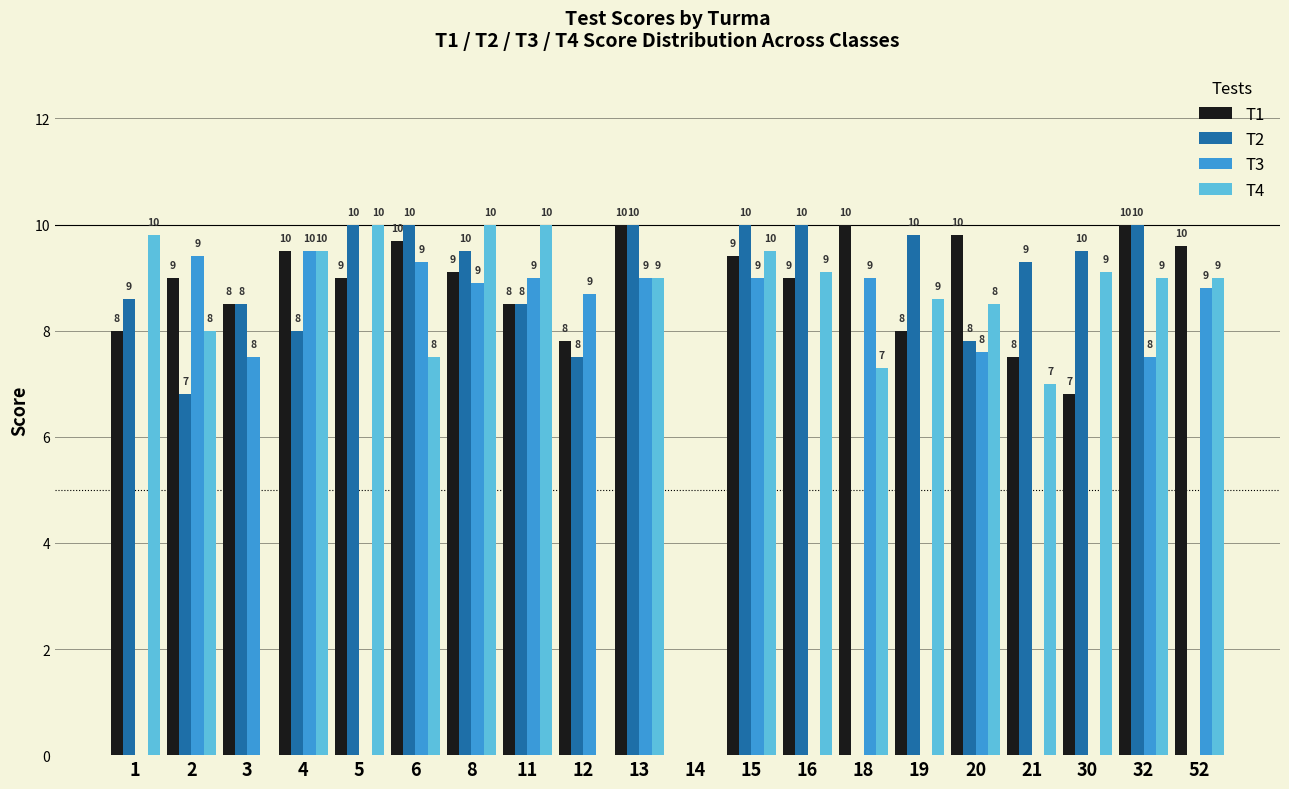

What is the approximate value of T2 at 30?

9.5